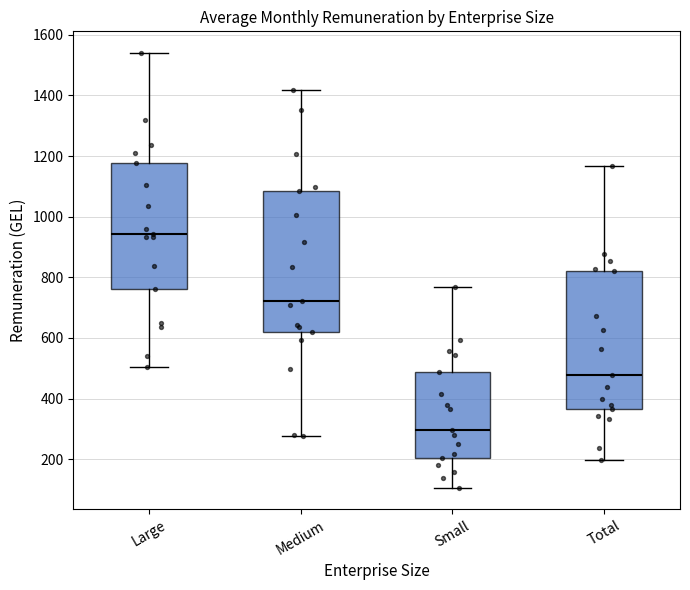

Which box has the highest median line?

Large